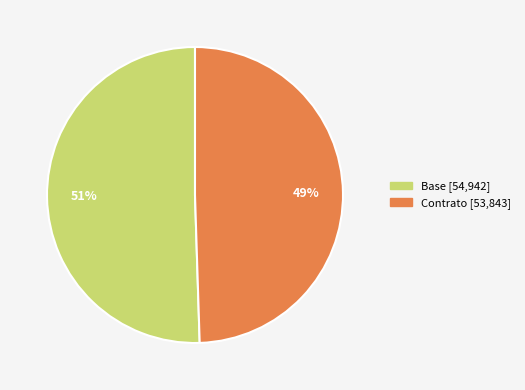

To the nearest percent, what percentage of the pie is Base?

51%